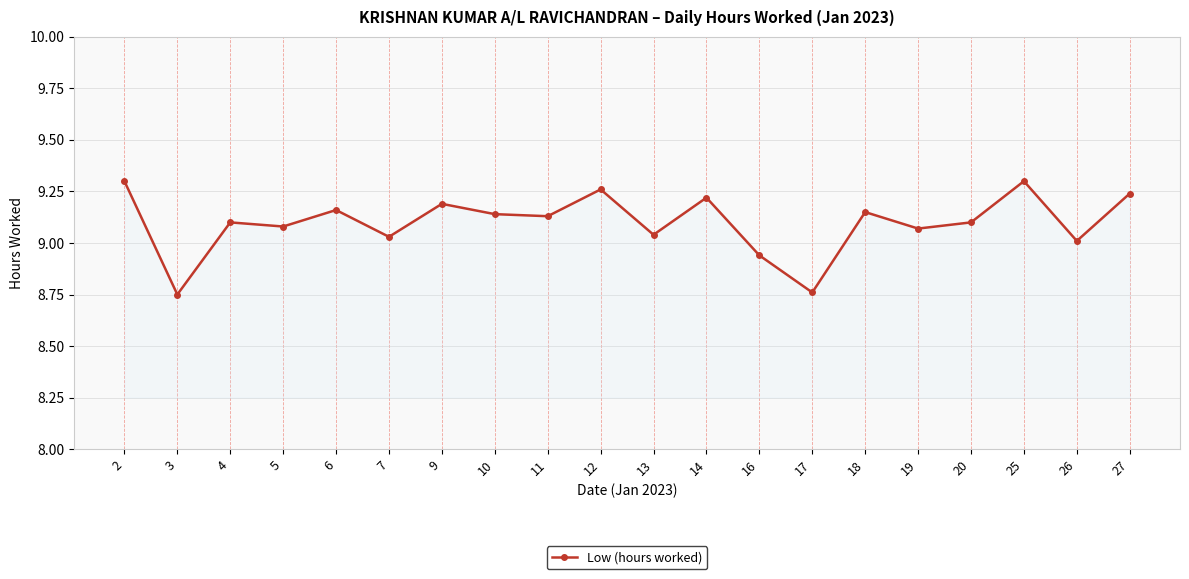

What is the change in value from 11 to 12?

+0.1